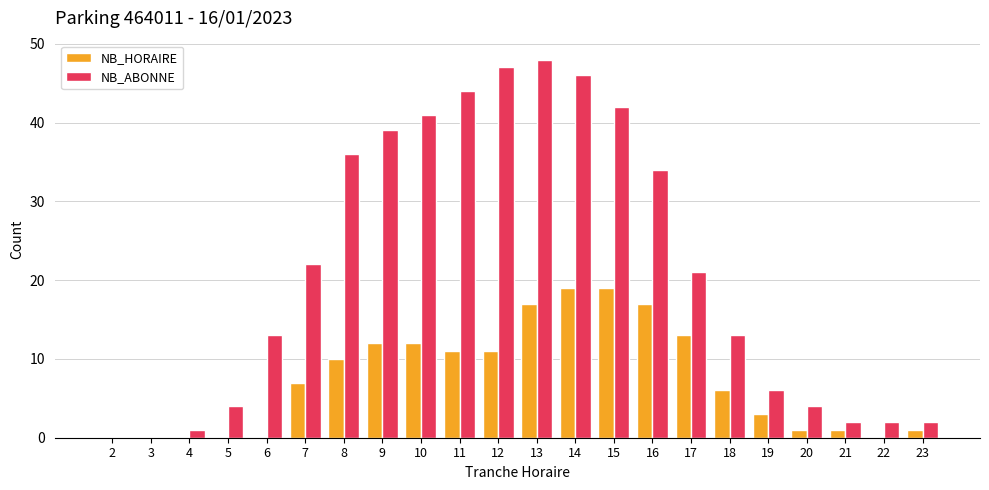

Count the number of data series in this chart.

2